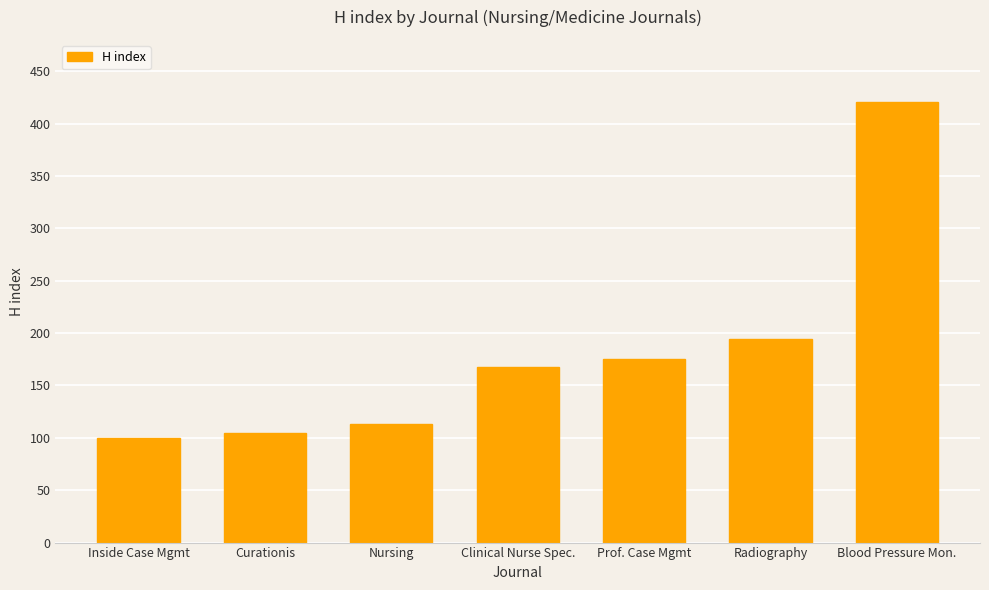

How many bars are there in total?

7